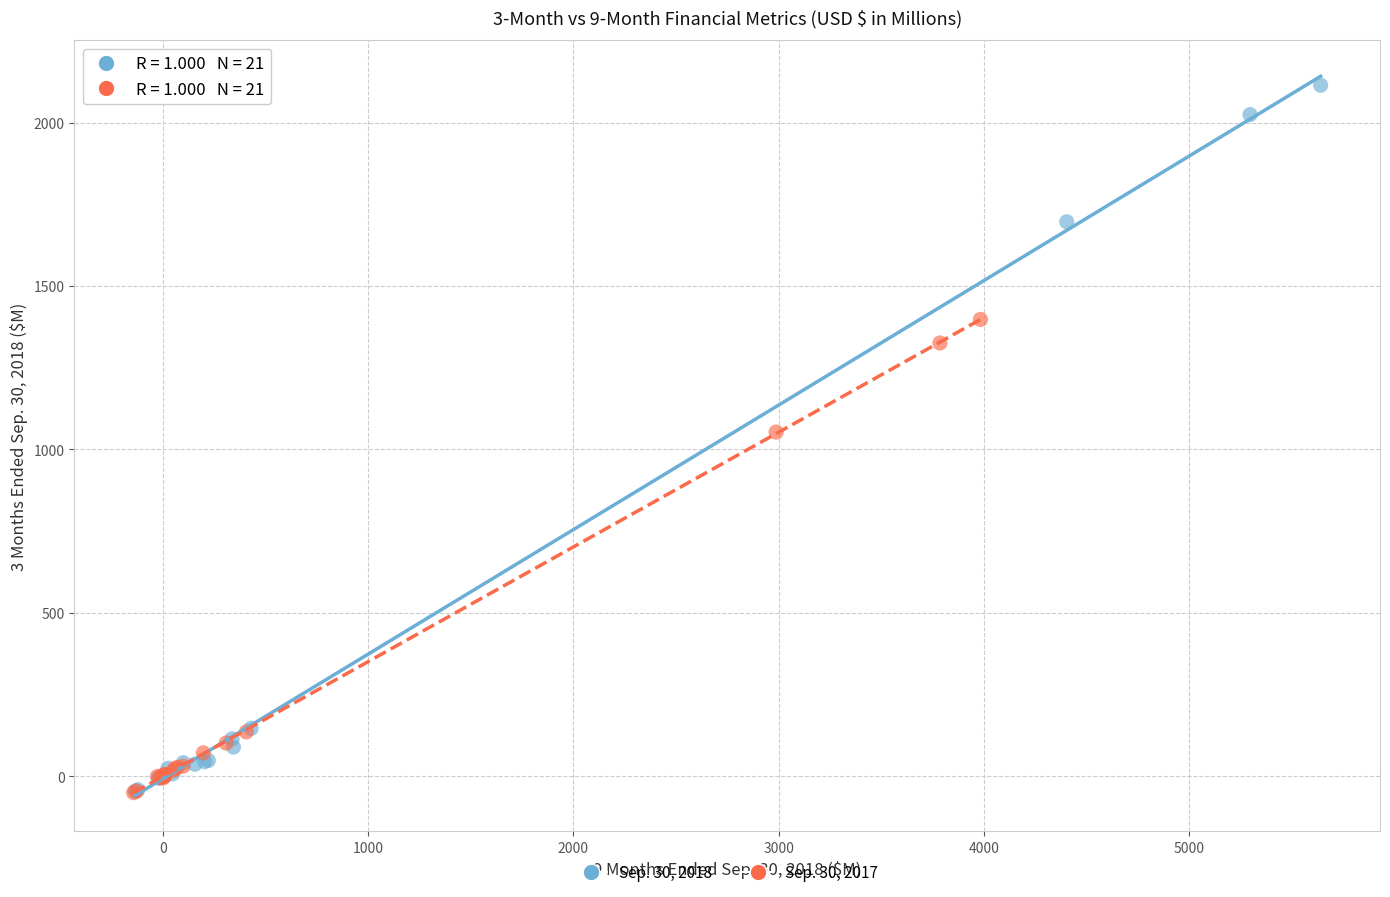

Which series has the largest Y range (max minus min)?

Sep. 30, 2018